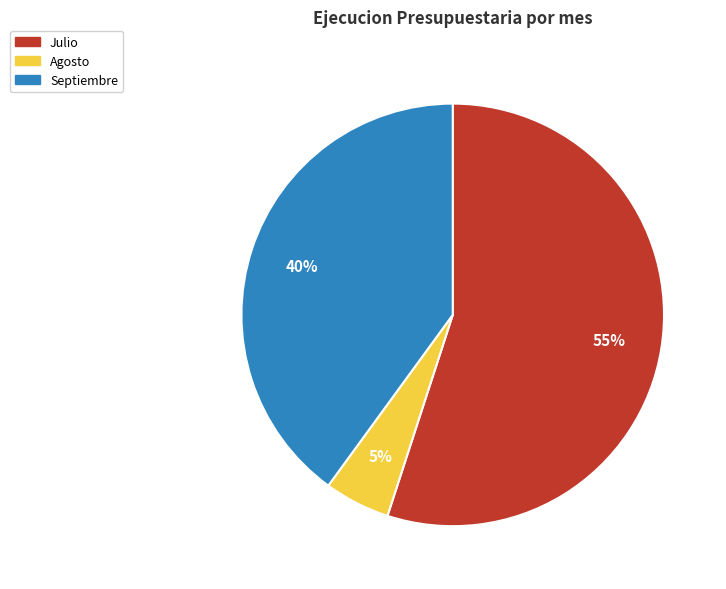

Count the number of slices in the pie.

3